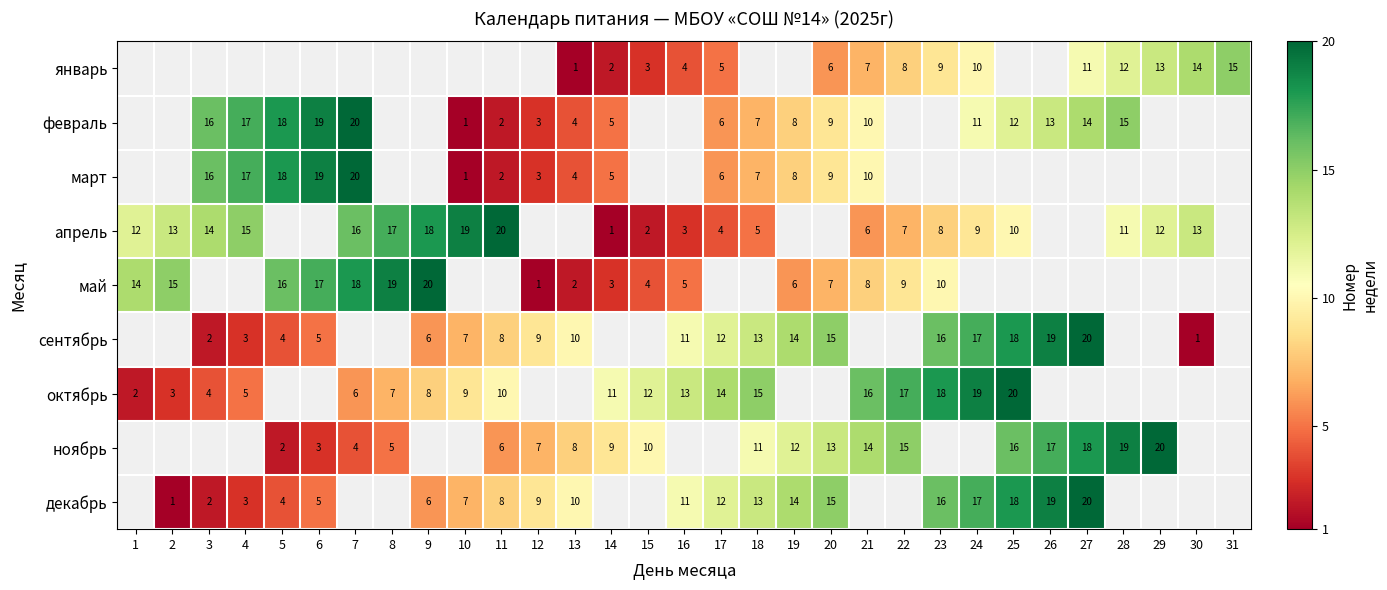

Is it true that октябрь equals 18 at 23?

True